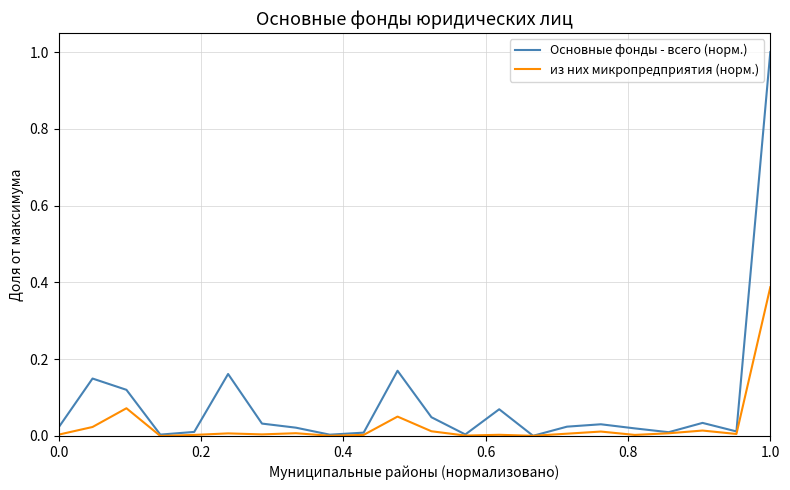

Which series has the widest spread of values?

Основные фонды - всего (норм.)